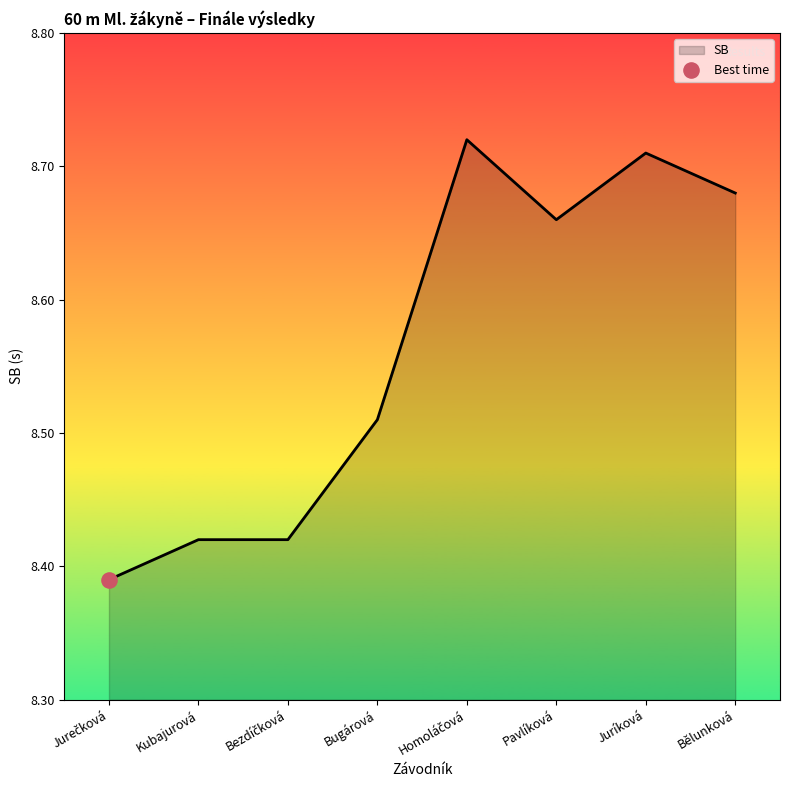

Which has a higher value, Kubajurová or Juríková?

Juríková